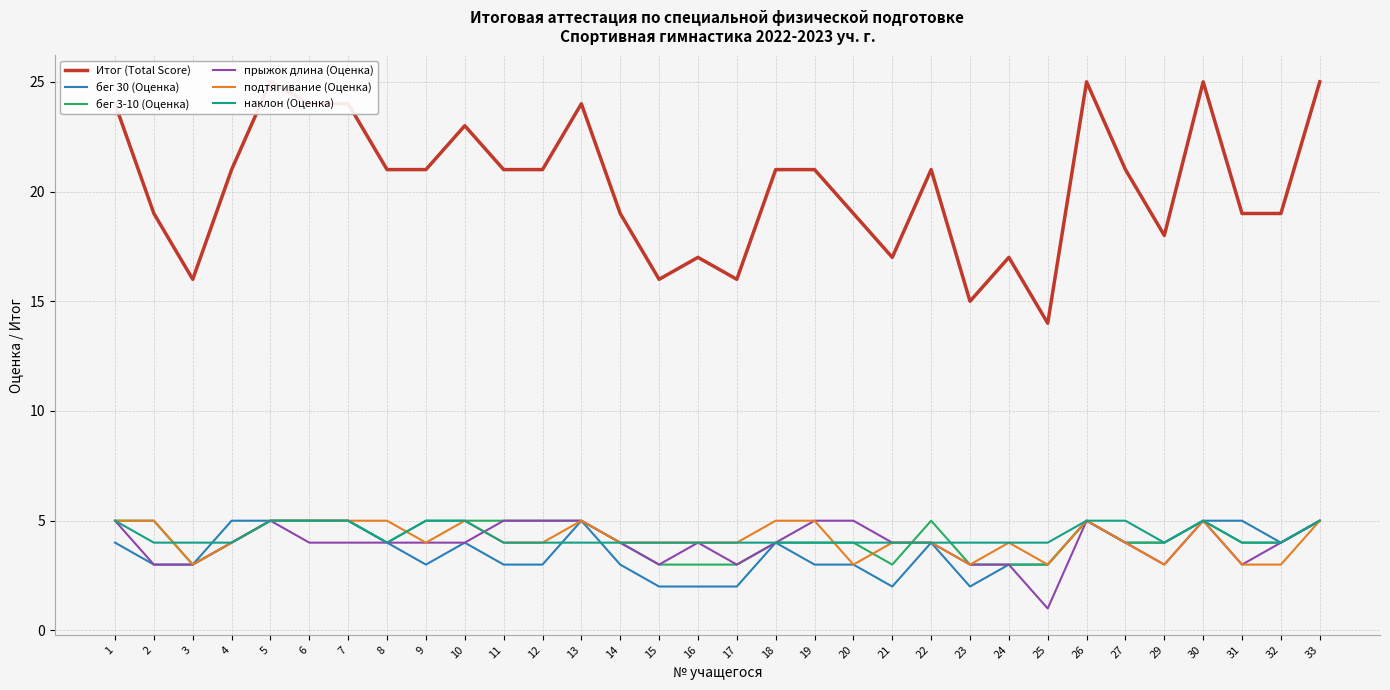

Reading right to left, extract all data points from this chart.

Итог (Total Score): 25	19	19	25	18	21	25	14	17	15	21	17	19	21	21	16	17	16	19	24	21	21	23	21	21	24	24	25	21	16	19	24
бег 30 (Оценка): 5	4	5	5	4	4	5	3	3	2	4	2	3	3	4	2	2	2	3	5	3	3	4	3	4	5	5	5	5	3	3	4
бег 3-10 (Оценка): 5	4	4	5	4	4	5	3	3	3	5	3	4	4	4	3	3	3	4	5	5	5	5	5	4	5	5	5	4	3	5	5
прыжок длина (Оценка): 5	4	3	5	3	4	5	1	3	3	4	4	5	5	4	3	4	3	4	5	5	5	4	4	4	4	4	5	4	3	3	5
подтягивание (Оценка): 5	3	3	5	3	4	5	3	4	3	4	4	3	5	5	4	4	4	4	5	4	4	5	4	5	5	5	5	4	3	5	5
наклон (Оценка): 5	4	4	5	4	5	5	4	4	4	4	4	4	4	4	4	4	4	4	4	4	4	5	5	4	5	5	5	4	4	4	5